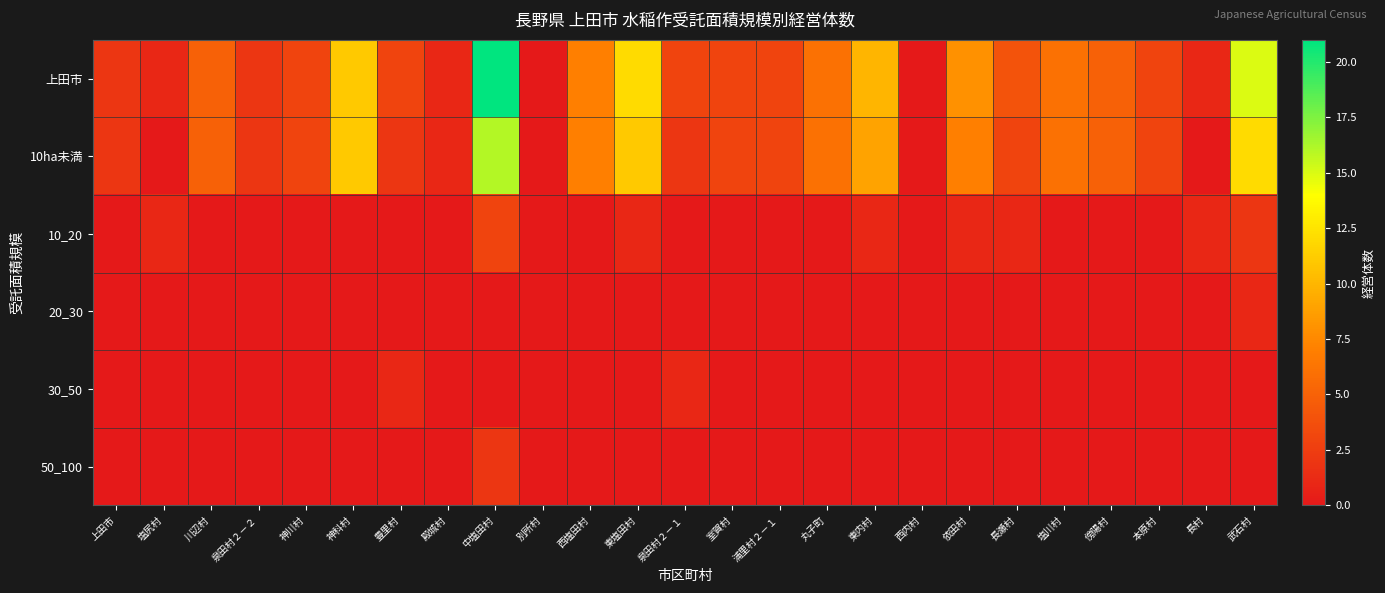

Which series has the widest spread of values?

上田市